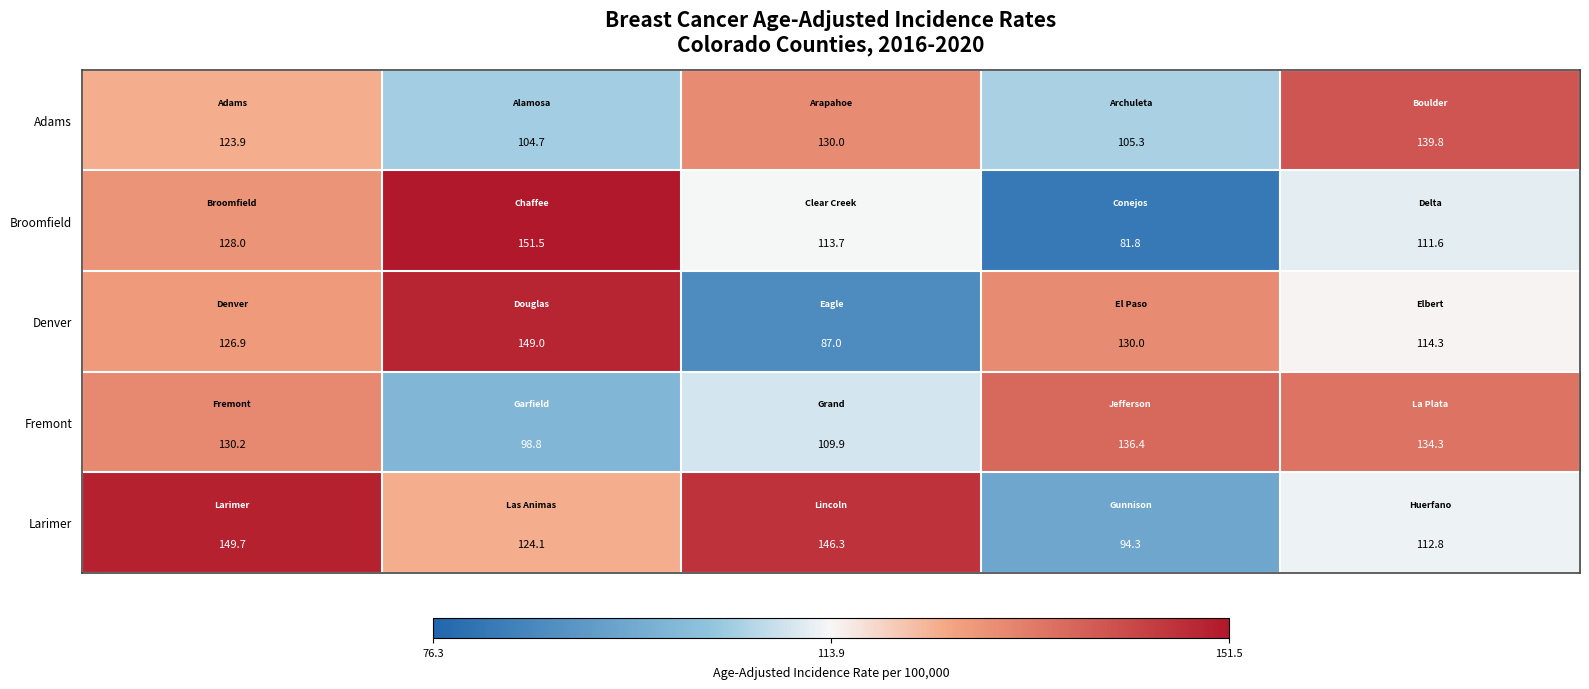

List the series in order of their peak value, lowest first.

Fremont, Adams, Denver, Larimer, Broomfield